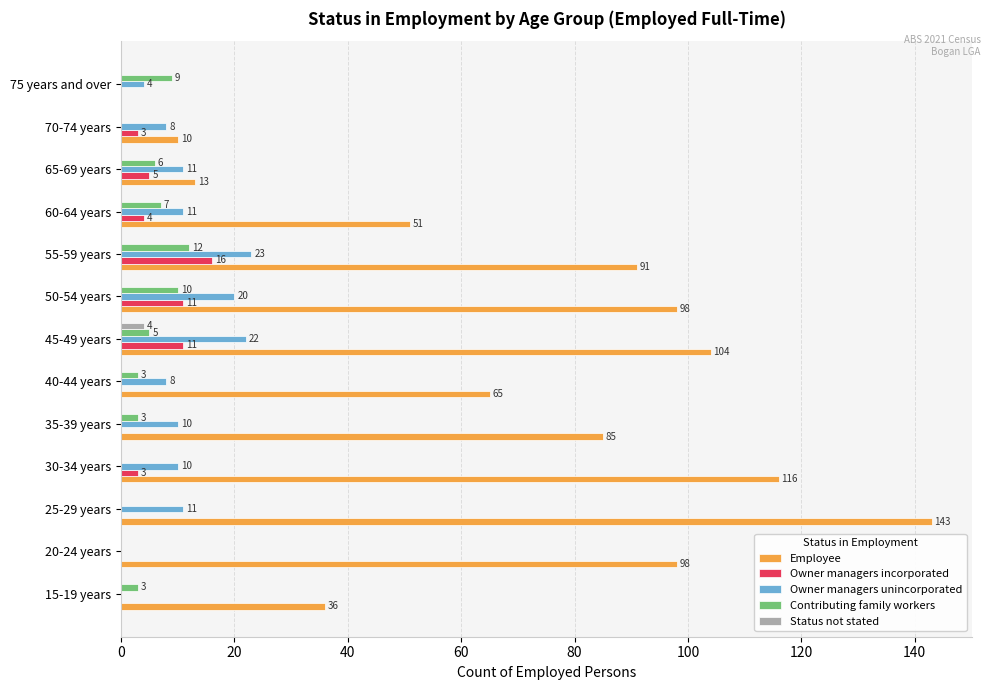

What is the total value across all series at 30-34 years?

129